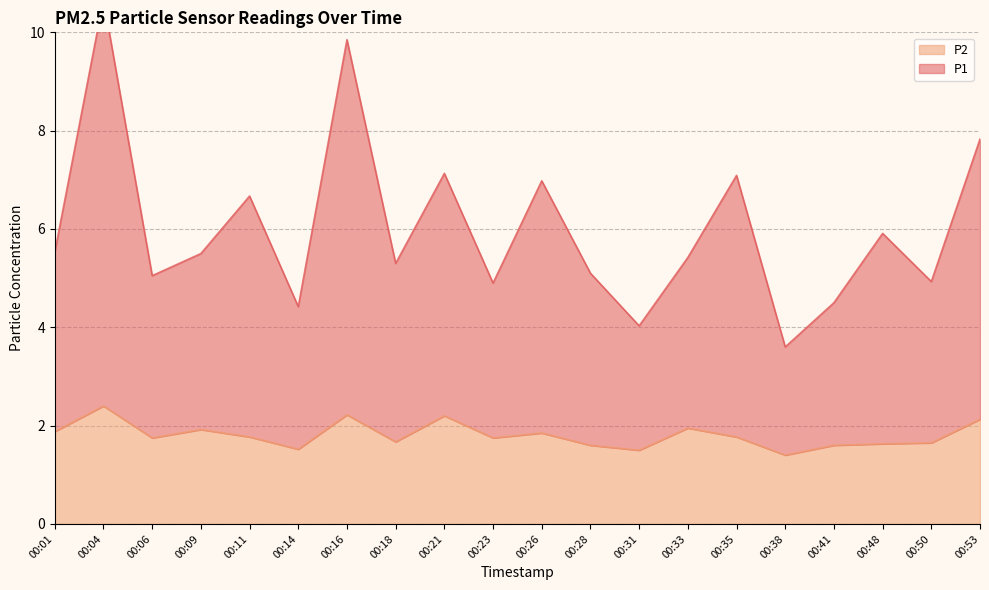

How many lines are shown in the chart?

2